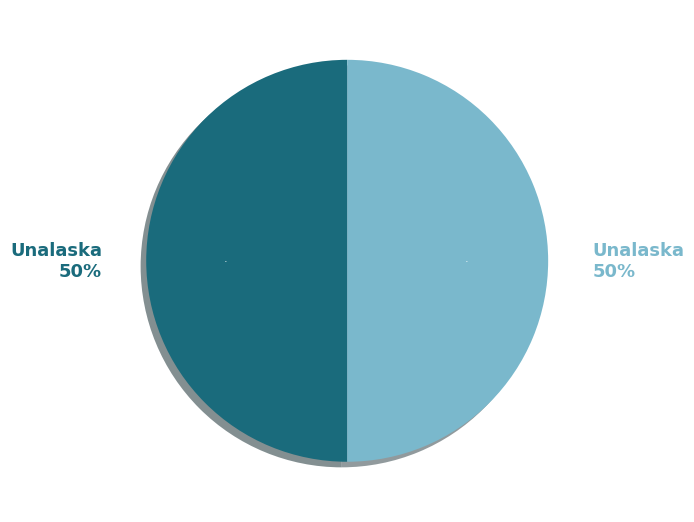

What is the largest slice in the pie chart?

Unalaska (3C2C9C91)